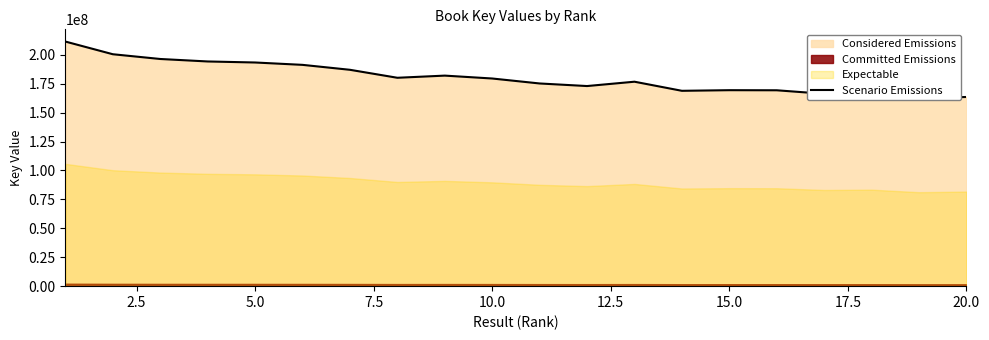

What is the difference between the maximum and second lowest values?

47903357